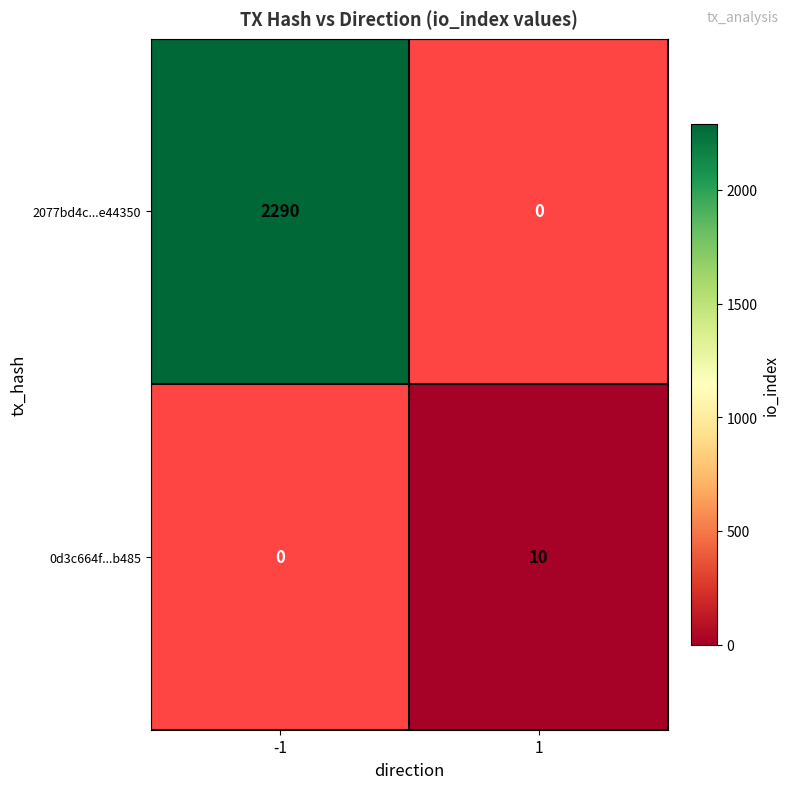

True or false: 0d3c664f...b485 has a value of 7 at 1.

False